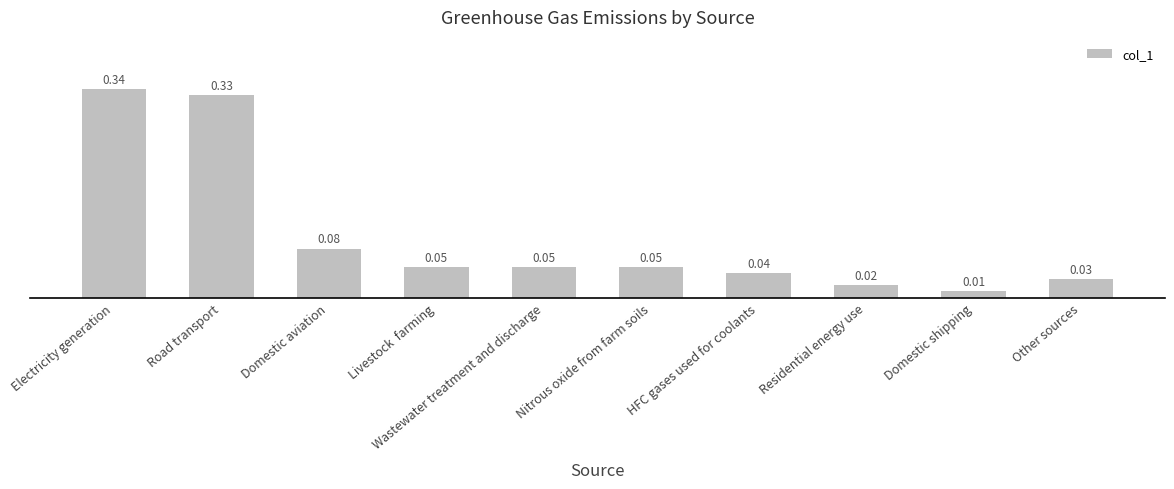

Where is the data nearest to the value 0?

Domestic shipping